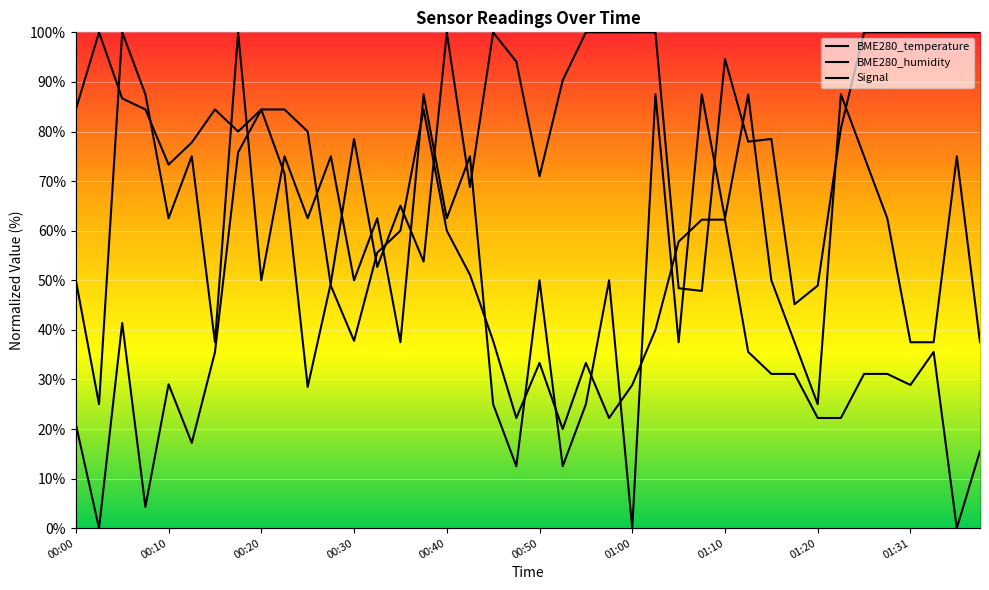

Reading left to right, list all the values displayed in this chart.

BME280_temperature: 84.4	100.0	86.7	84.4	73.3	77.8	84.4	80.0	84.4	84.4	80.0	48.9	37.8	55.6	60.0	84.4	60.0	51.1	37.8	22.2	33.3	20.0	33.3	22.2	28.9	40.0	57.8	62.2	62.2	35.6	31.1	31.1	22.2	22.2	31.1	31.1	28.9	35.6	0.0	15.6
BME280_humidity: 21.0	0.0	41.4	4.3	29.0	17.2	35.5	75.8	84.4	71.5	28.5	49.5	78.5	52.7	65.1	53.8	100.0	68.8	100.0	94.1	71.0	90.3	100.0	100.0	100.0	100.0	48.4	47.8	94.6	78.0	78.5	45.2	48.9	80.6	100.0	100.0	100.0	100.0	100.0	100.0
Signal: 50.0	25.0	100.0	87.5	62.5	75.0	37.5	100.0	50.0	75.0	62.5	75.0	50.0	62.5	37.5	87.5	62.5	75.0	25.0	12.5	50.0	12.5	25.0	50.0	0.0	87.5	37.5	87.5	62.5	87.5	50.0	37.5	25.0	87.5	75.0	62.5	37.5	37.5	75.0	37.5